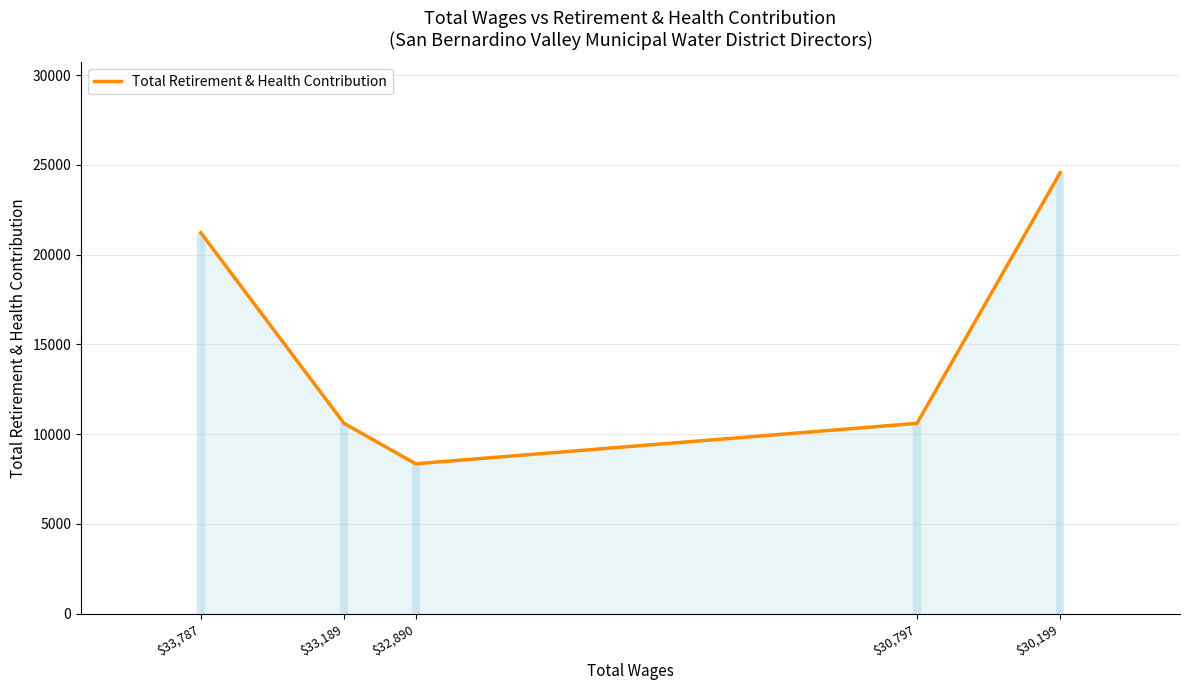

What is the ratio of the value at $32,890 to the value at $33,787?

0.4